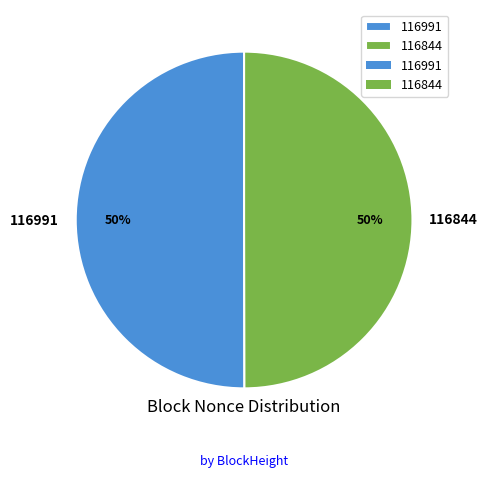

What is the ratio of the value at 116844 to the value at 116991?

1.0